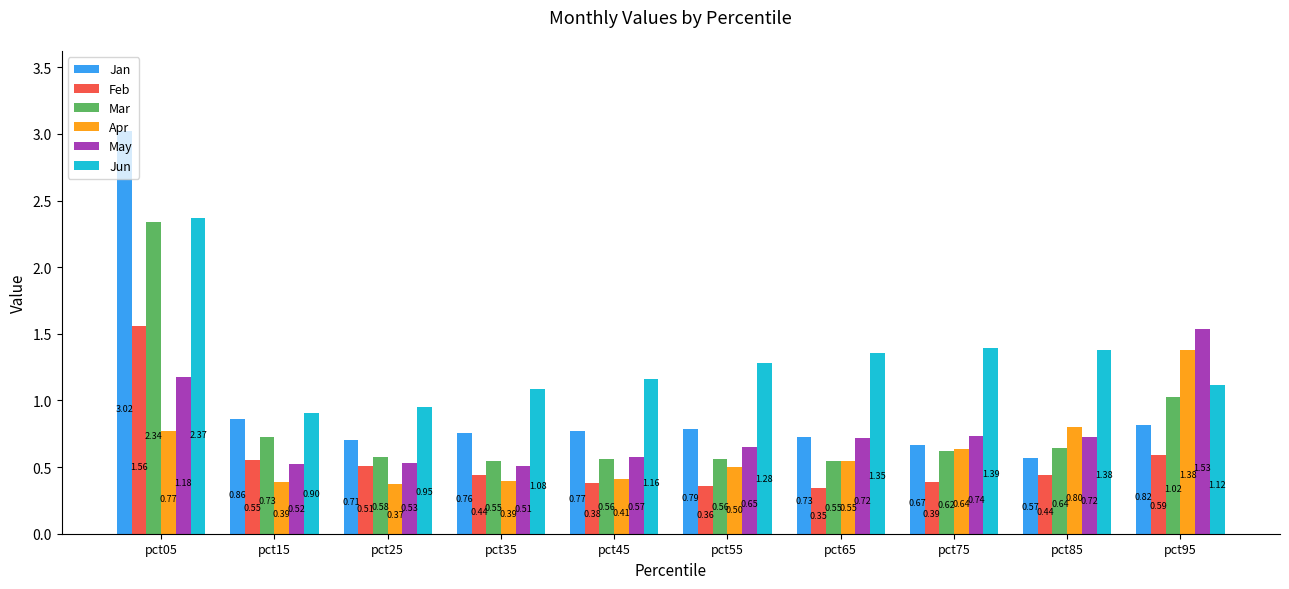

True or false: May has a value of 0.3 at pct65.

False